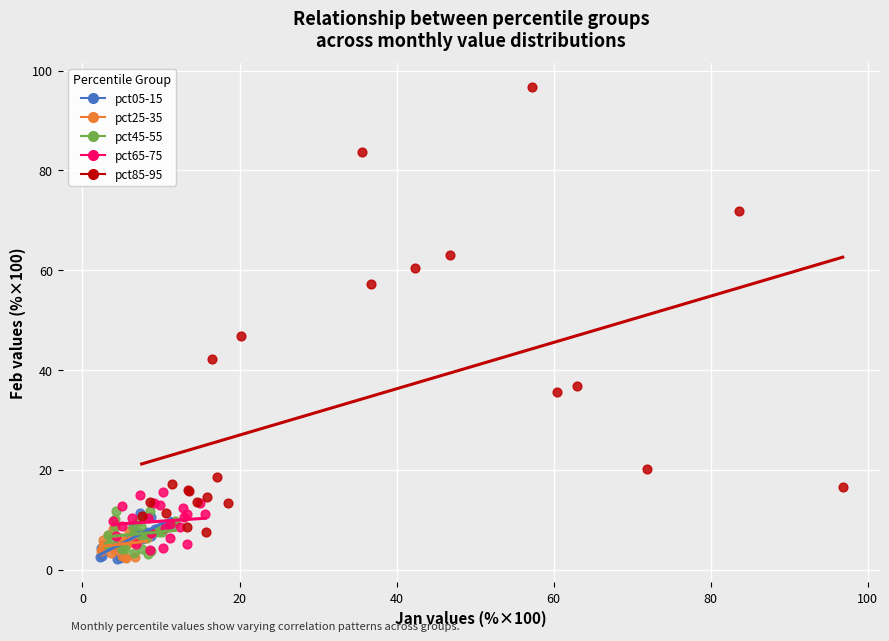

Which series has the widest spread of Y values?

pct85-95